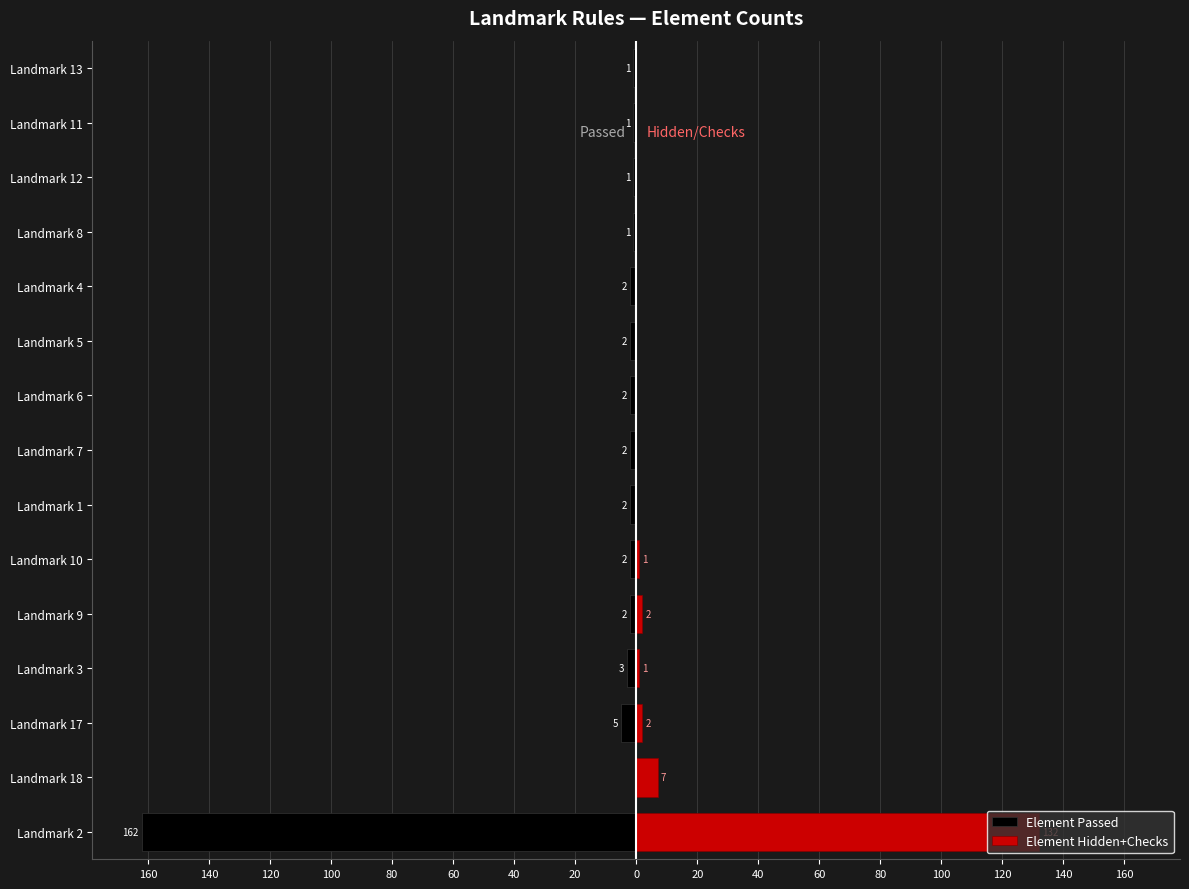

Rank the series at Landmark 13 from highest to lowest value.

Element Hidden+Checks, Element Passed